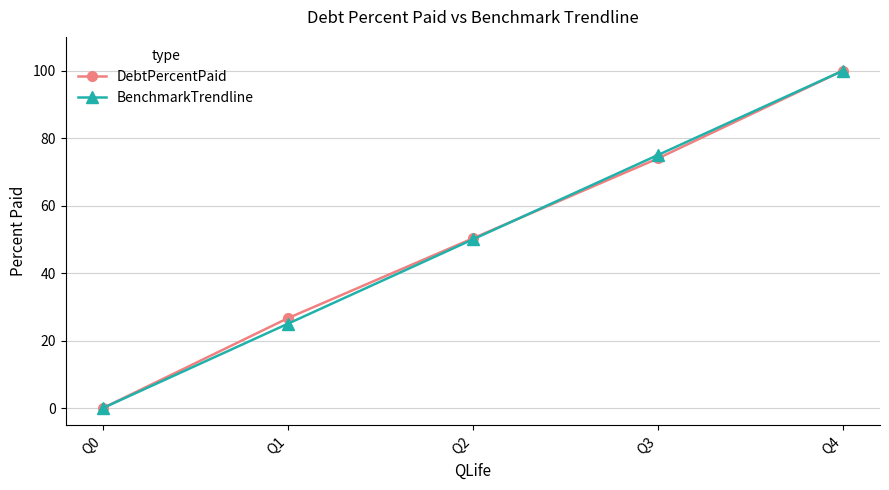

List the labels in order of BenchmarkTrendline value, smallest first.

Q0, Q1, Q2, Q3, Q4